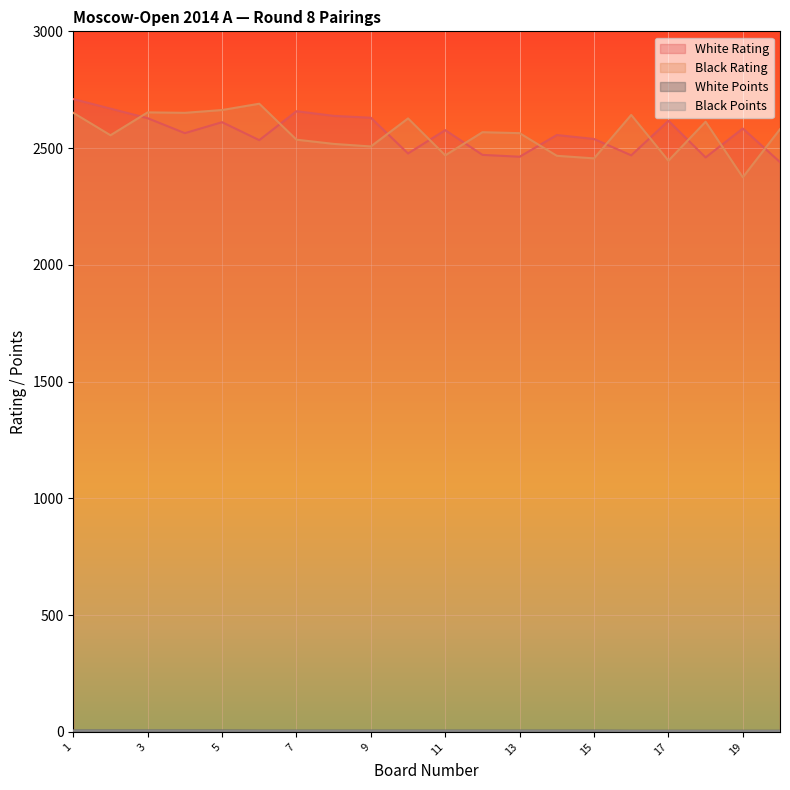

The value of White Rating at 11 is 2577.0. True or false?

True